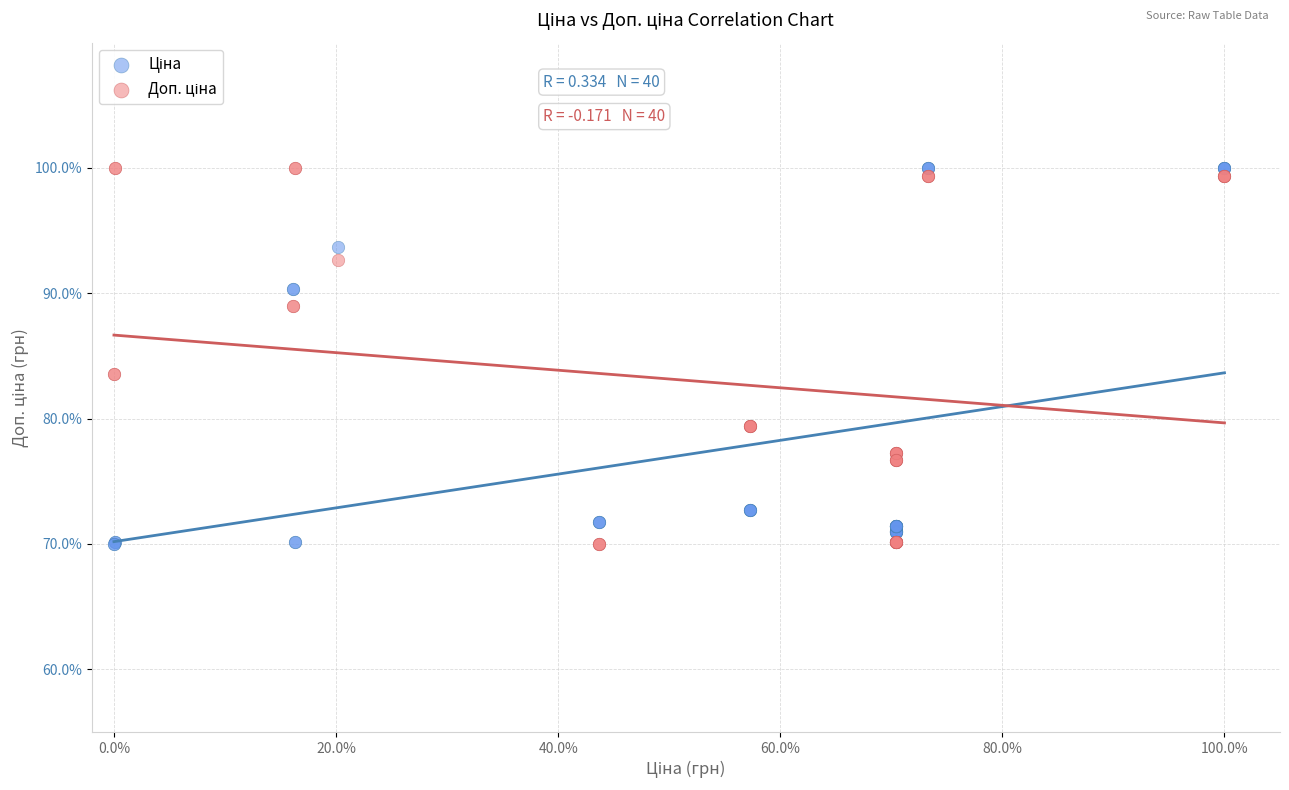

What is the X range (max minus min) for the scatter plot?

1.0